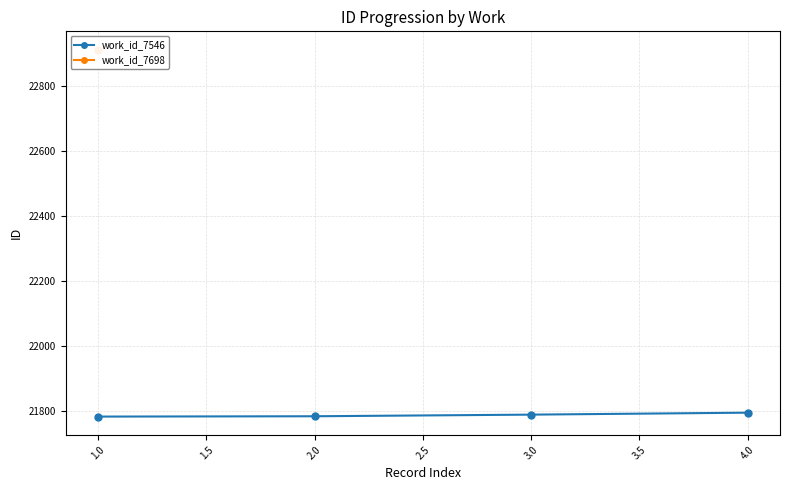

What is the minimum value for work_id_7546?

21783